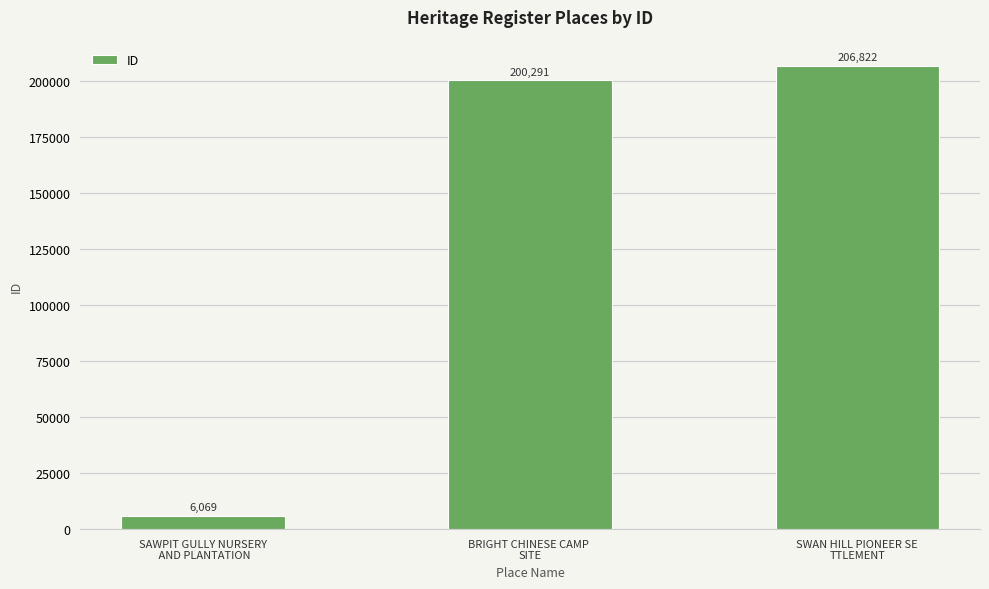

How many bars are there in total?

3